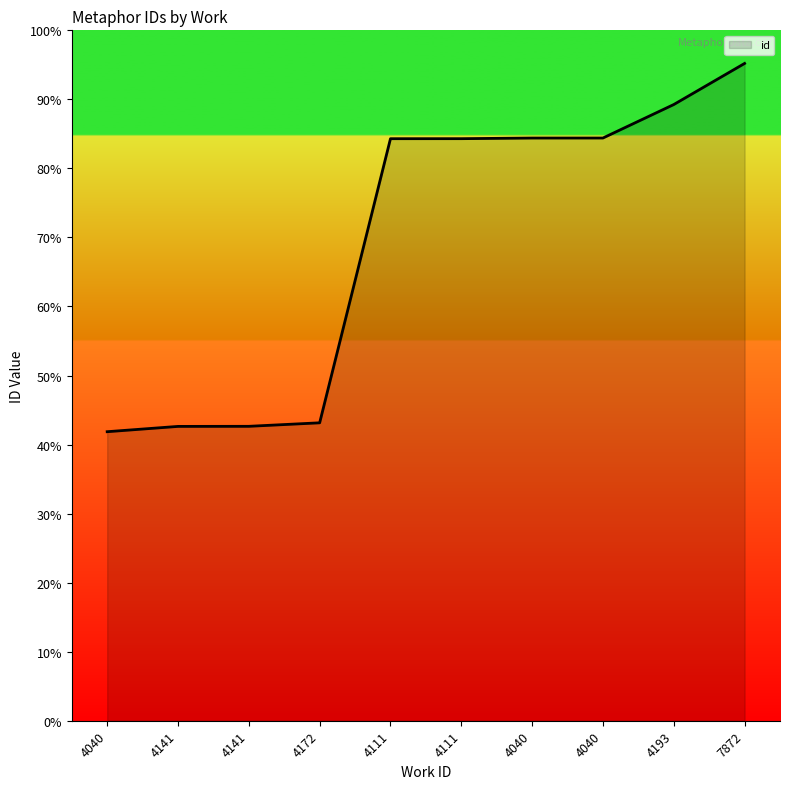

Reading left to right, extract all data points from this chart.

4040=10466	4141=10658	4141=10661	4172=10788	4111=21076	4111=21077	4040=21100	4040=21101	4193=22313	7872=23801